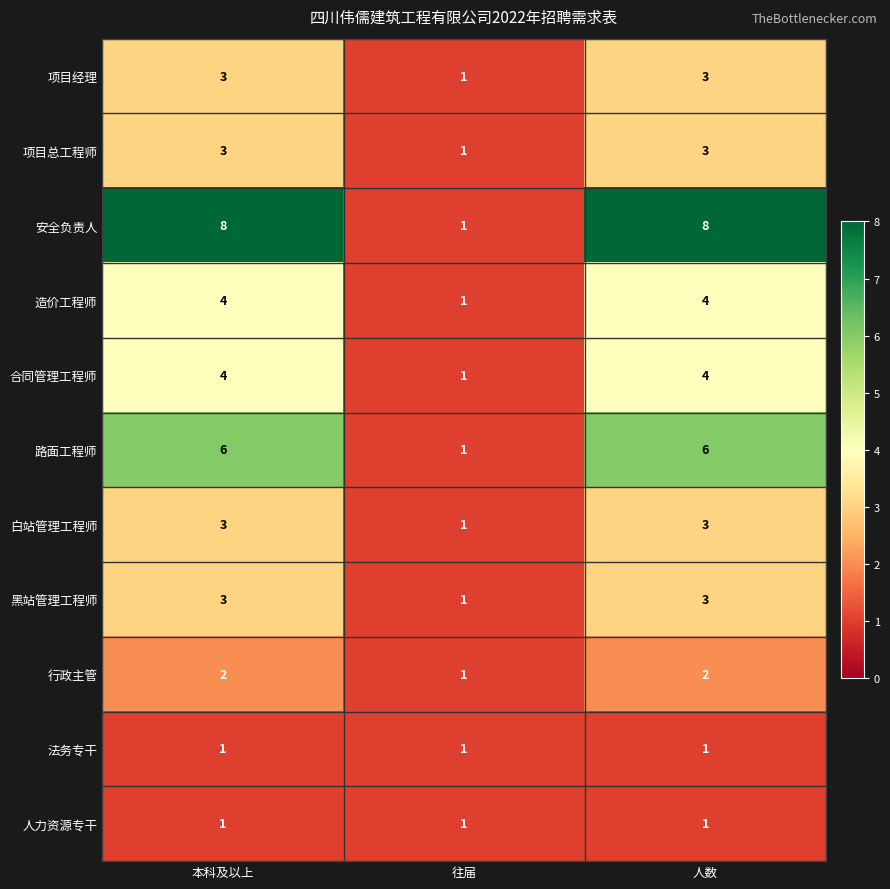

Which series has the widest spread of values?

安全负责人